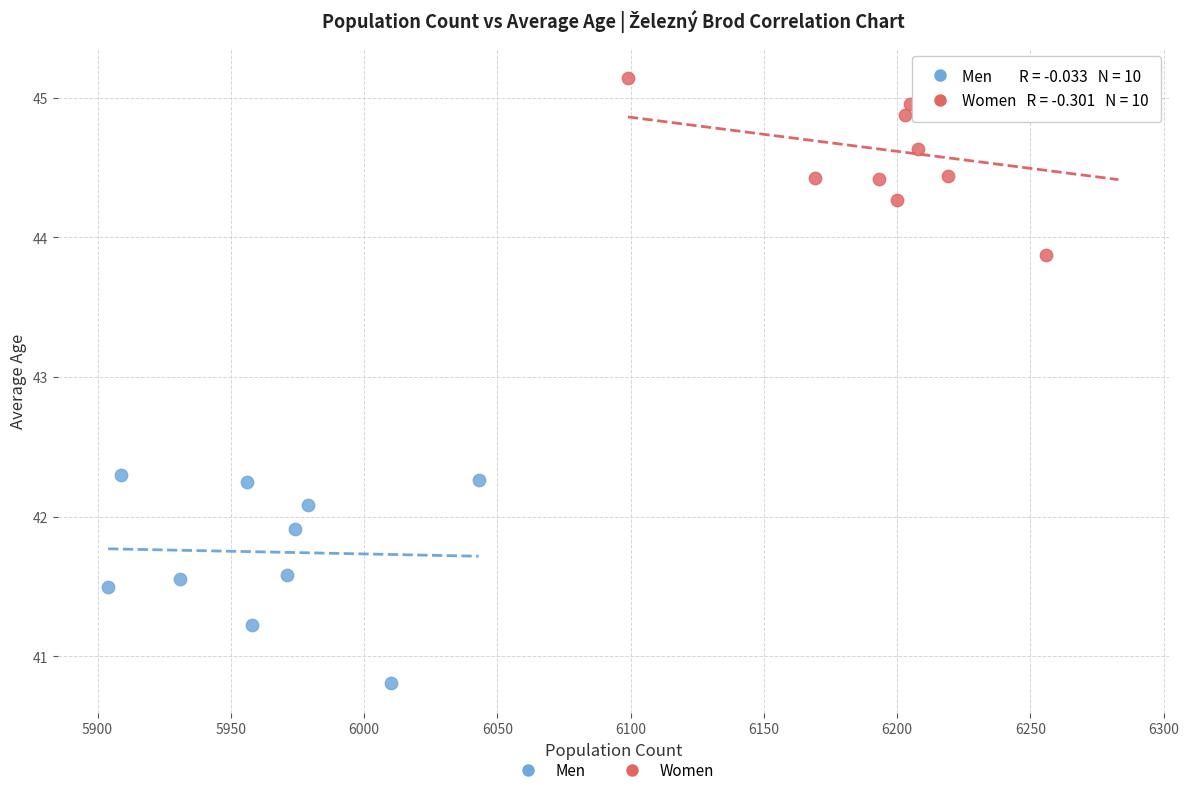

Which series contains the lowest Y value?

Men